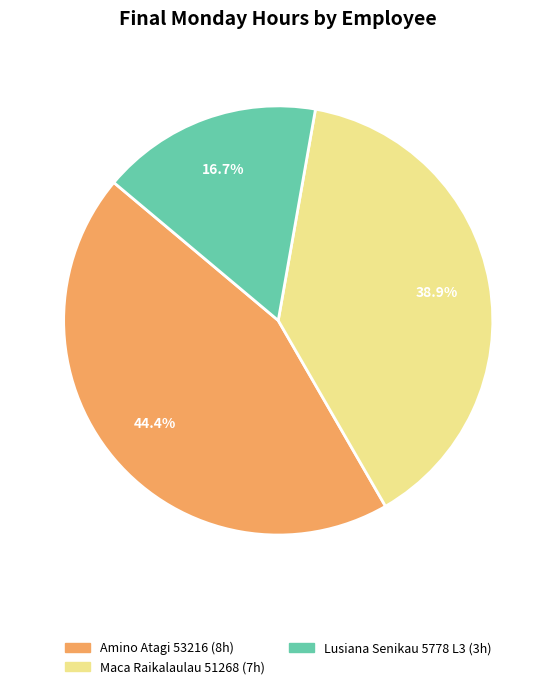

Is there a majority slice in this chart?

No